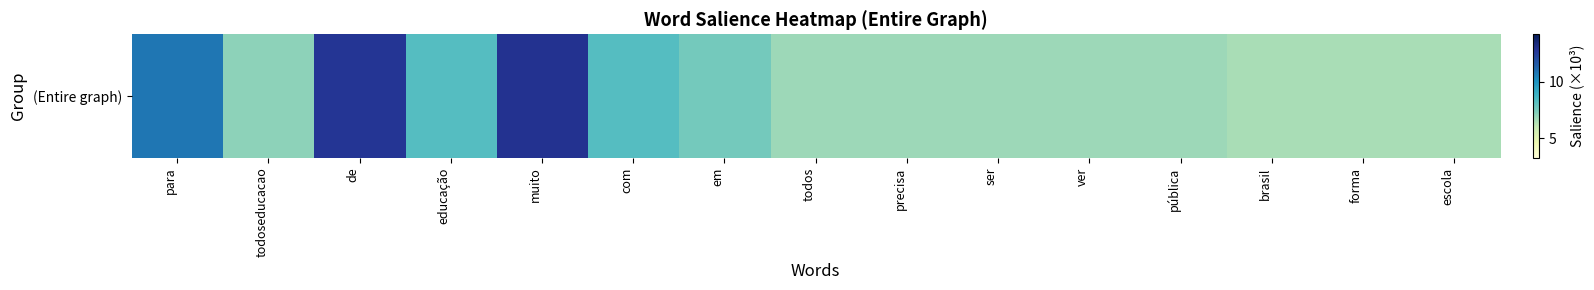

What is the difference between the second highest and second lowest values?

6.2